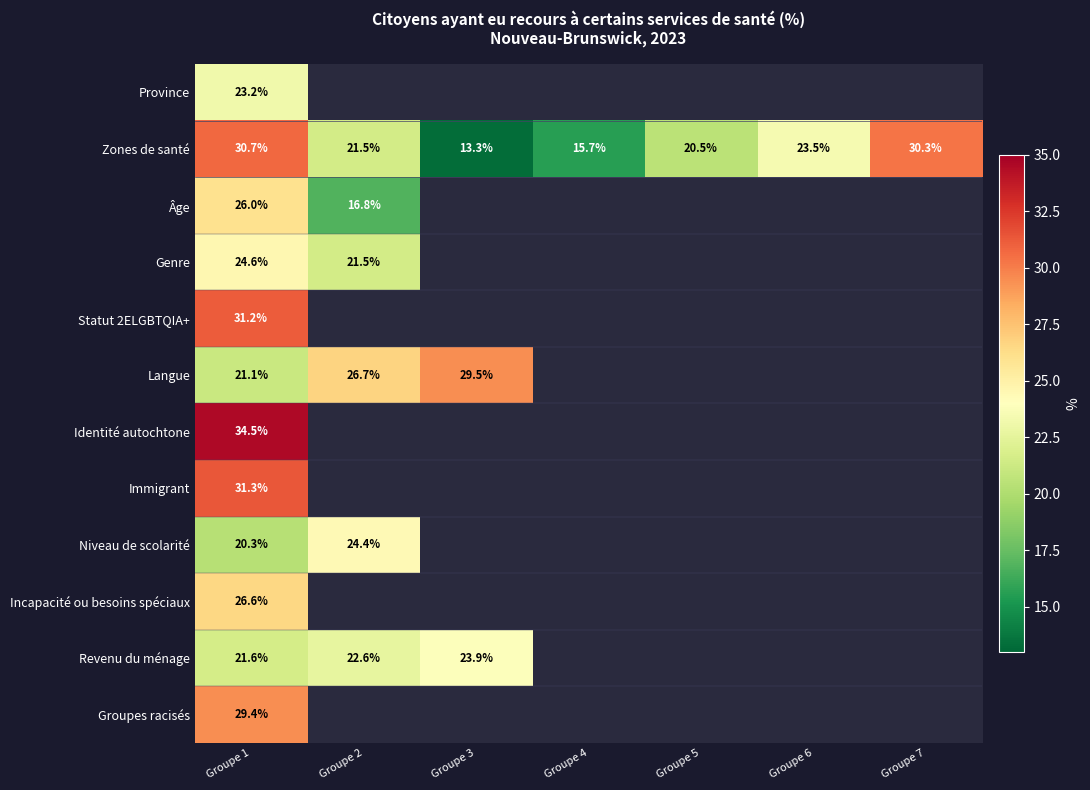

What is the average value of the Zones de santé series?

22.2